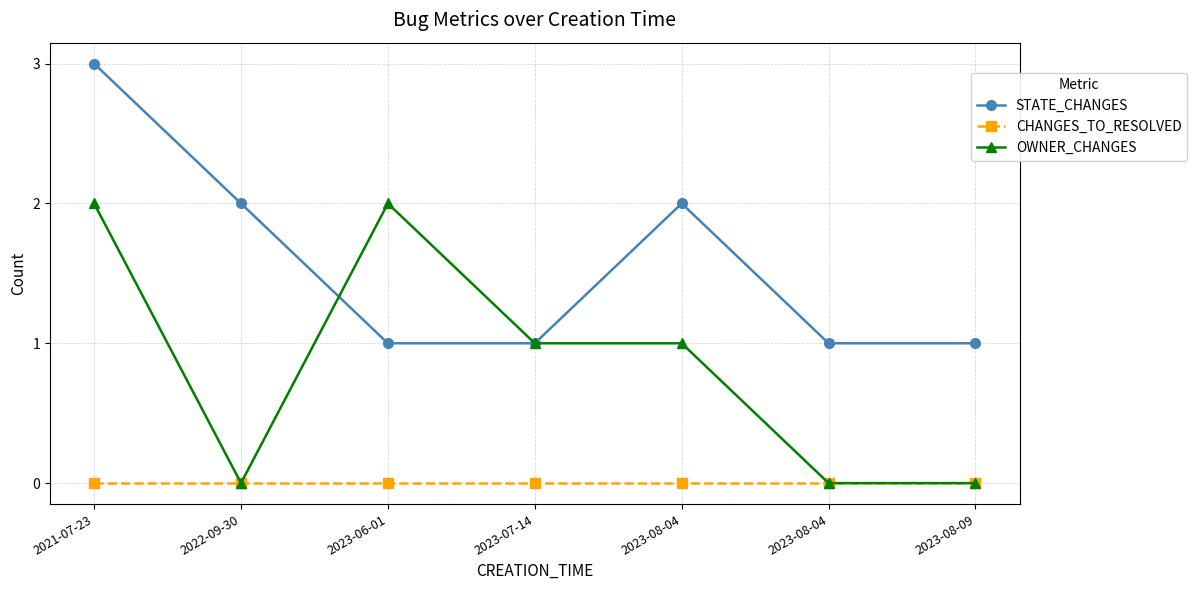

Count the number of categories in the chart.

7